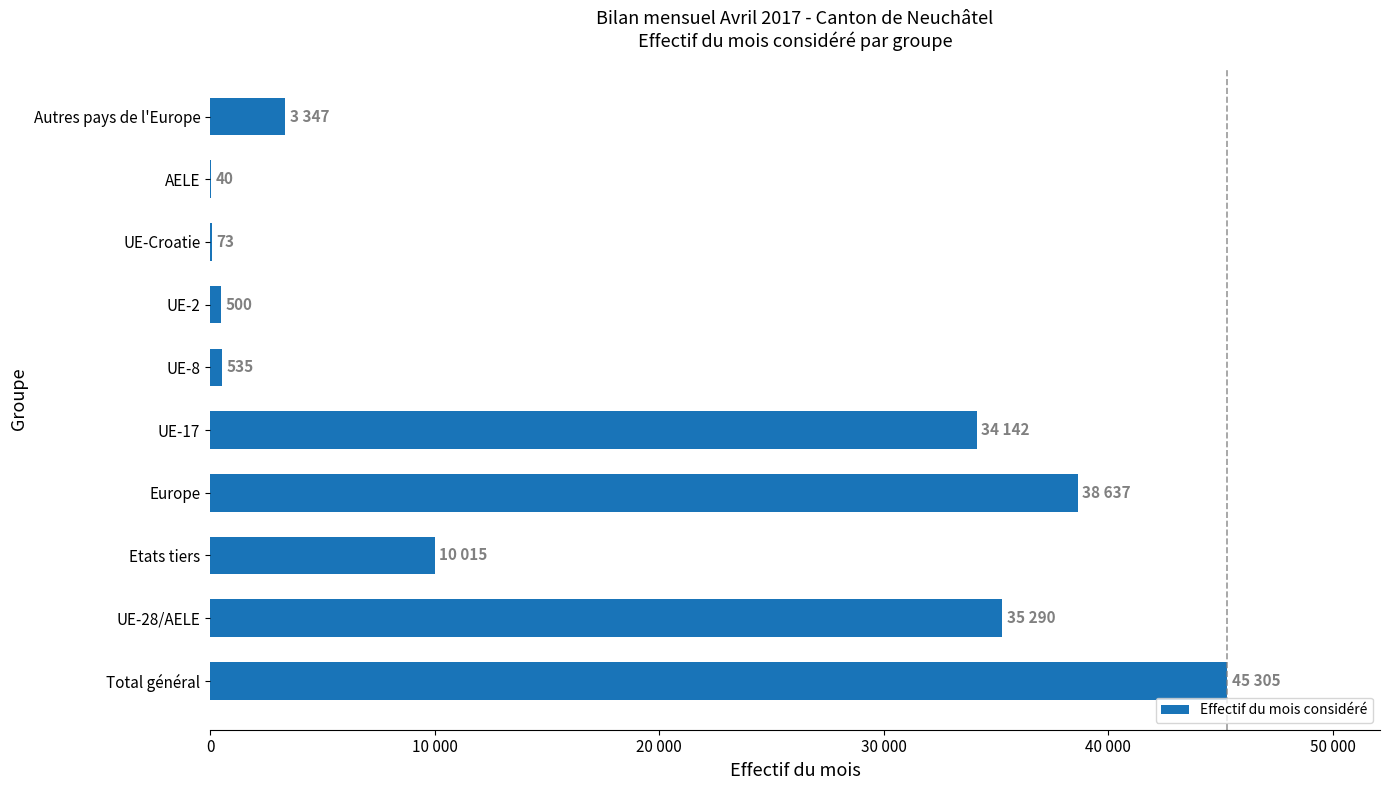

At which label is the value closest to 22672?

UE-17